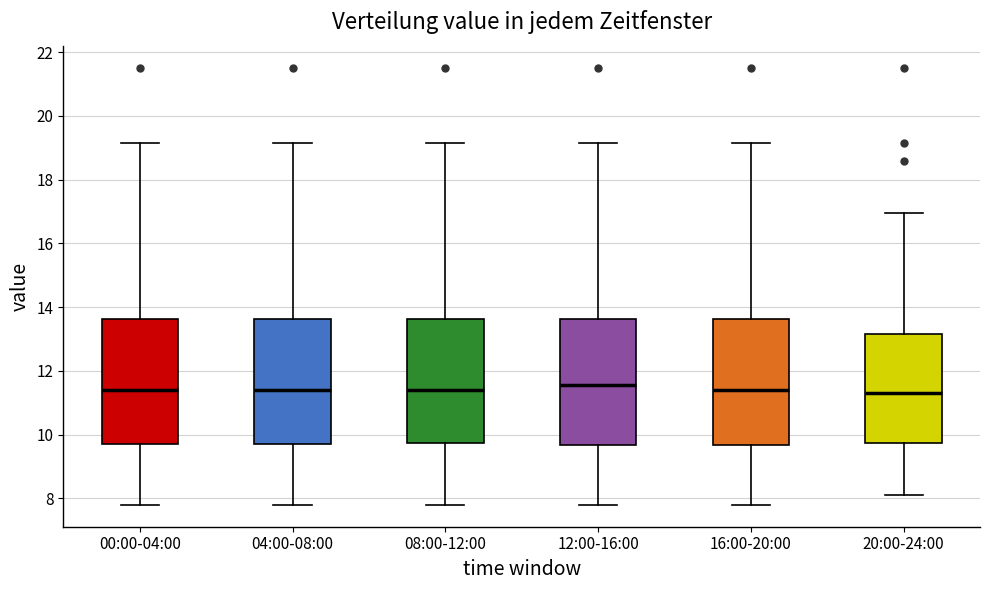

Where does the upper whisker of the box for 00:00-04:00 end on the y-axis? The values are not printed on the chart, so give them approximately, as read against the axis.

19.2